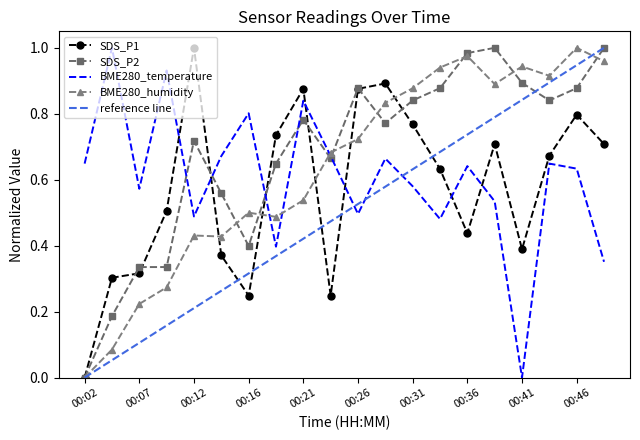

Rank the series by their maximum value, from highest to lowest.

SDS_P1, SDS_P2, BME280_temperature, BME280_humidity